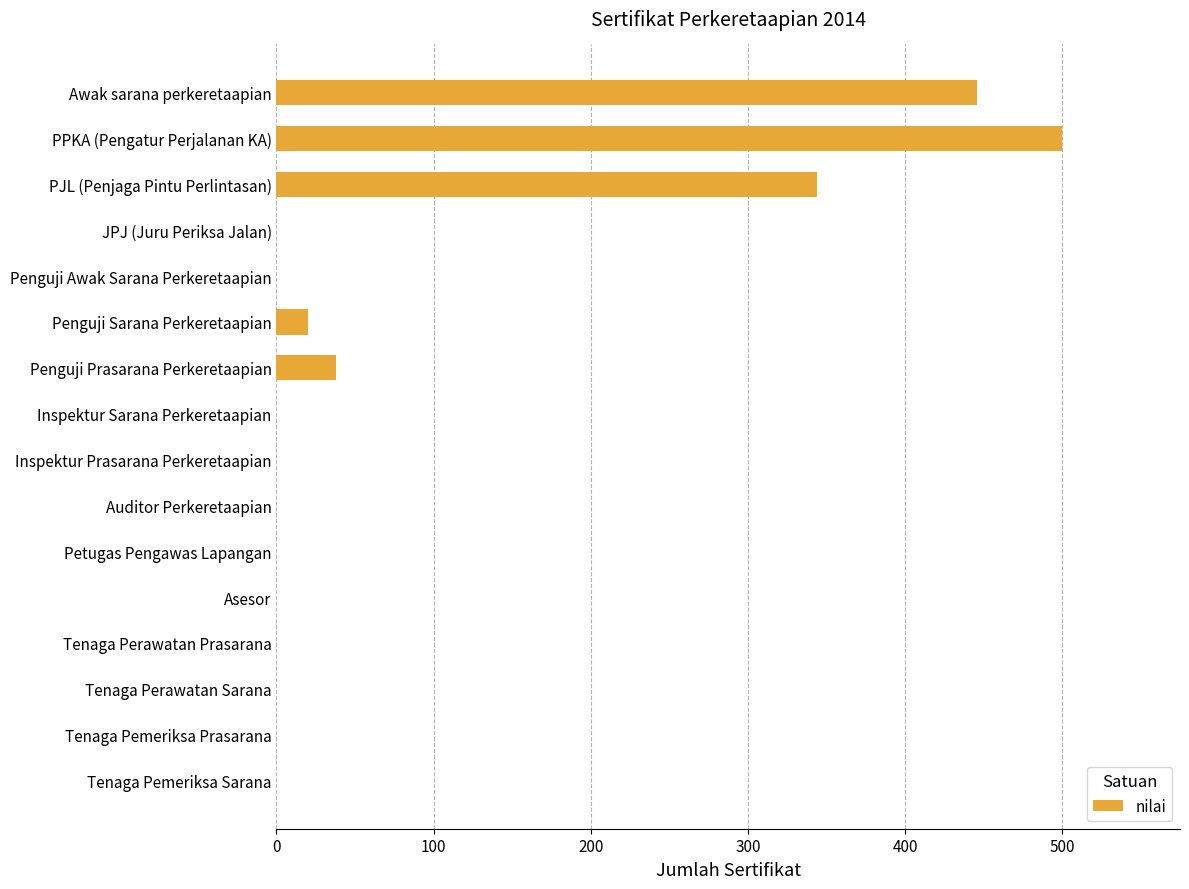

Reading top to bottom, extract all data points from this chart.

Awak sarana perkeretaapian=446	PPKA (Pengatur Perjalanan KA)=500	PJL (Penjaga Pintu Perlintasan)=344	JPJ (Juru Periksa Jalan)=0	Penguji Awak Sarana Perkeretaapian=0	Penguji Sarana Perkeretaapian=20	Penguji Prasarana Perkeretaapian=38	Inspektur Sarana Perkeretaapian=0	Inspektur Prasarana Perkeretaapian=0	Auditor Perkeretaapian=0	Petugas Pengawas Lapangan=0	Asesor=0	Tenaga Perawatan Prasarana=0	Tenaga Perawatan Sarana=0	Tenaga Pemeriksa Prasarana=0	Tenaga Pemeriksa Sarana=0